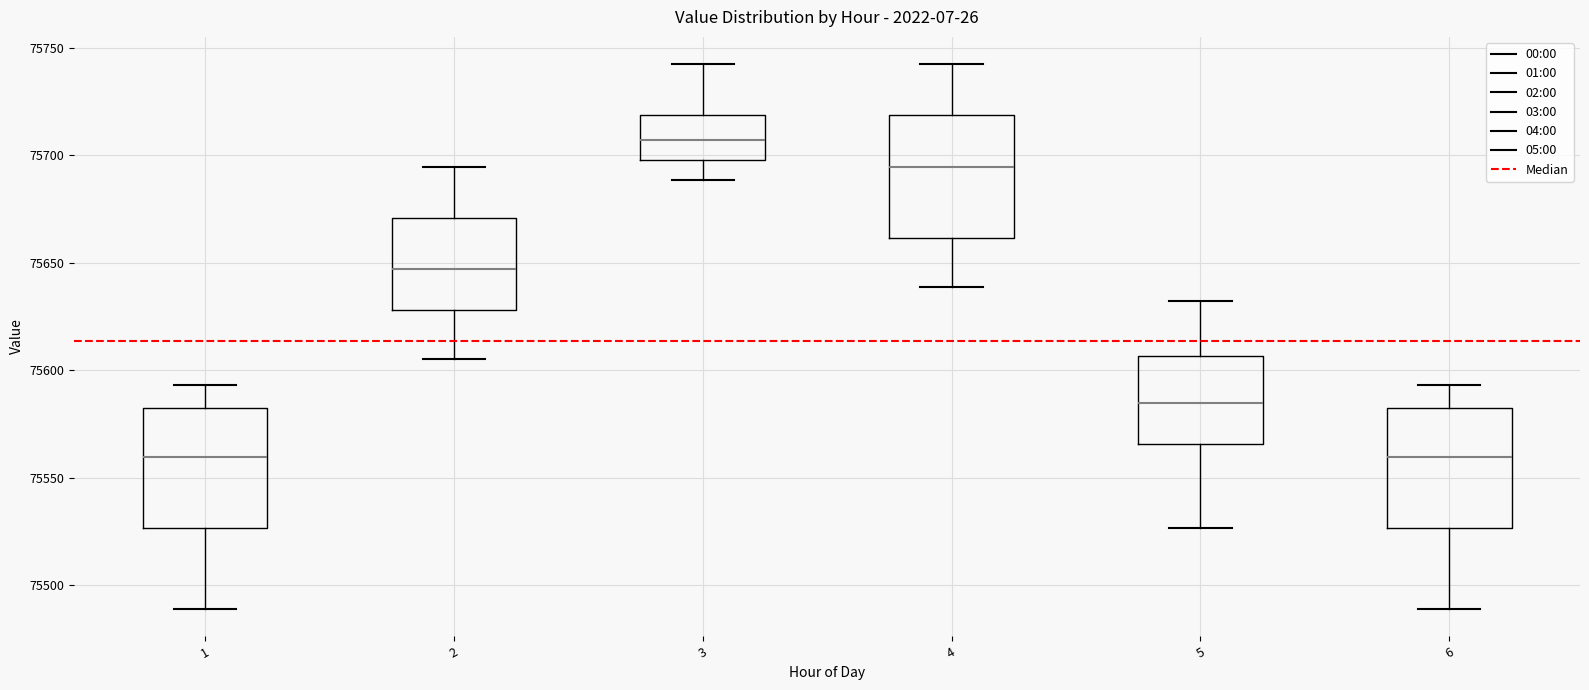

Where is the lower edge of the box at x = 3 on the y-axis? The values are not printed on the chart, so give them approximately, as read against the axis.

75700